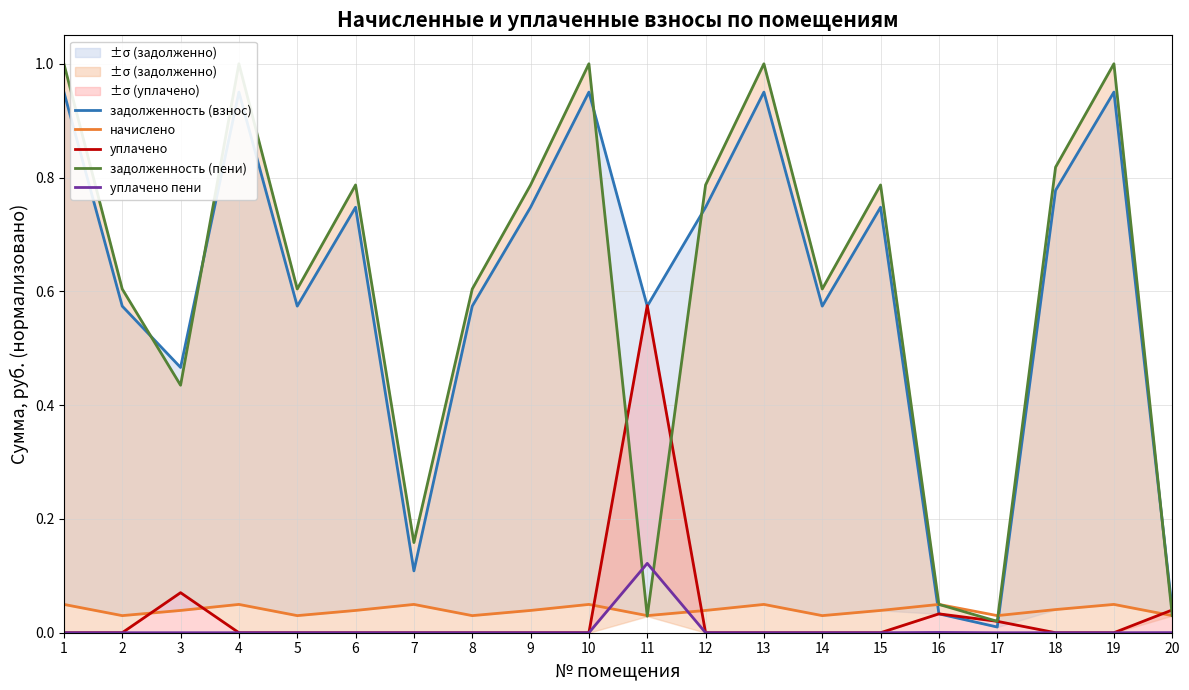

Which series changed the most between 7 and 12?

задолженность (взнос)